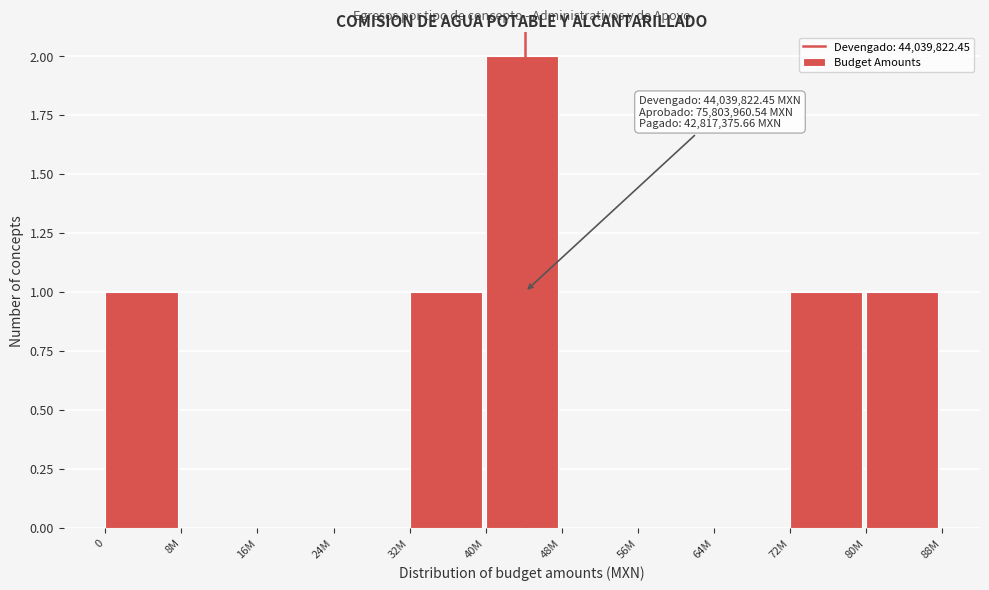

Reading left to right, list all the values displayed in this chart.

0=1	8M=0	16M=0	24M=0	32M=1	40M=2	48M=0	56M=0	64M=0	72M=1	80M=1